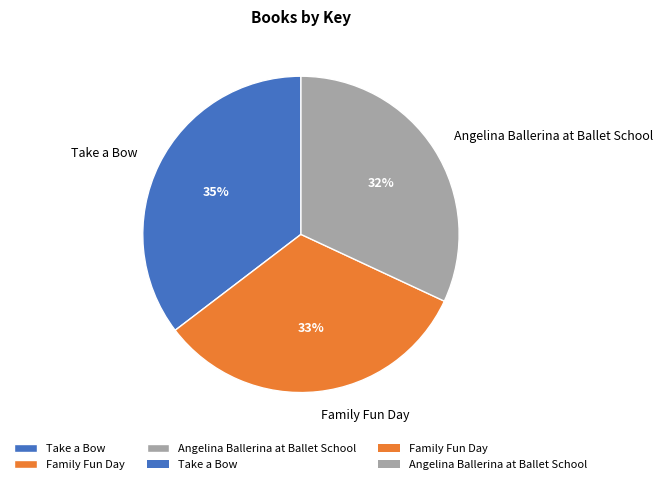

Is there a majority slice in this chart?

No